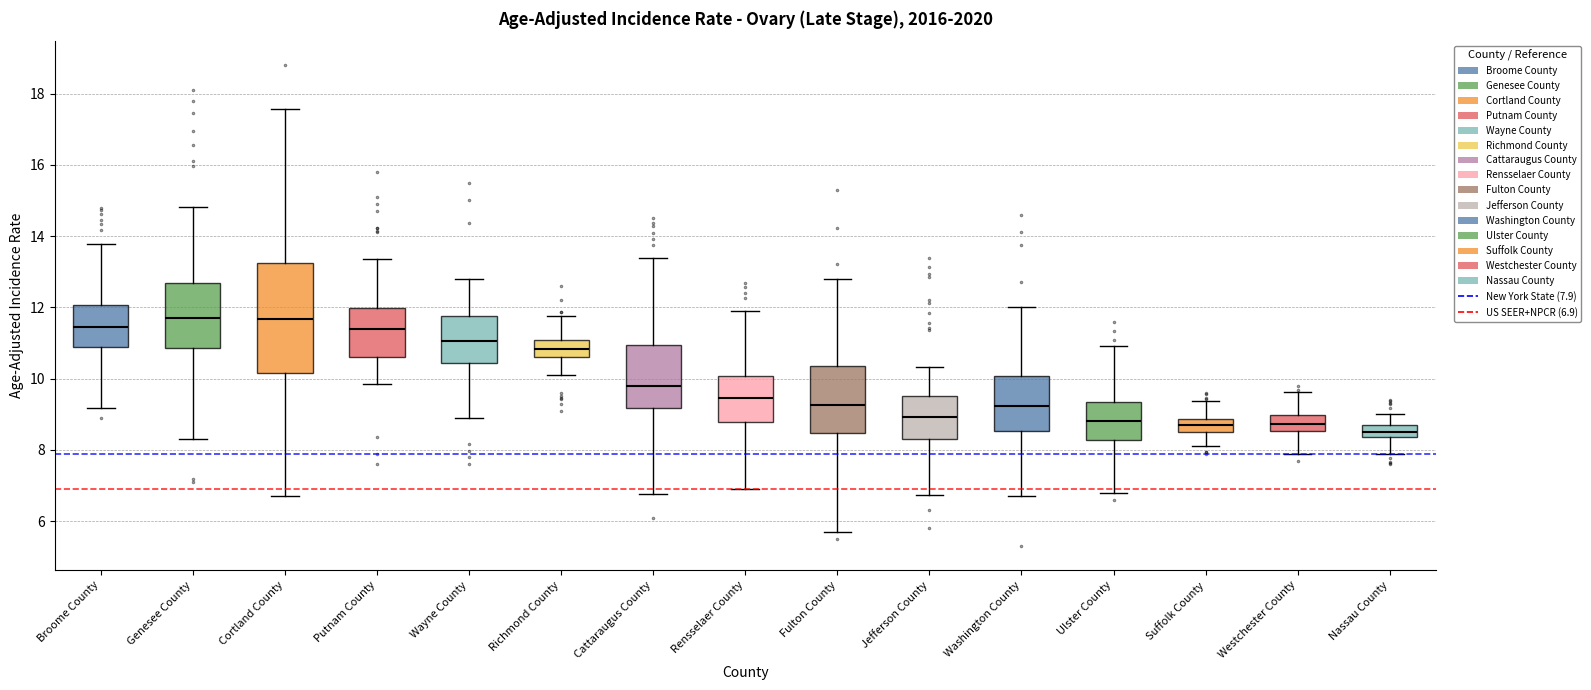

Reading left to right, transcribe this box plot: for each box, give where its median line is, the range the box spans, and where its two whiskers end, as read against the y-axis. The values are not printed on the chart, so give them approximately, as read against the axis.

Broome County: median 11.4, box 11.0 to 12.0, whiskers 9.2 to 13.8
Genesee County: median 11.8, box 10.8 to 12.6, whiskers 8.4 to 14.8
Cortland County: median 11.6, box 10.2 to 13.2, whiskers 6.8 to 17.6
Putnam County: median 11.4, box 10.6 to 12.0, whiskers 9.8 to 13.4
Wayne County: median 11.0, box 10.4 to 11.8, whiskers 8.8 to 12.8
Richmond County: median 10.8, box 10.6 to 11.0, whiskers 10.2 to 11.8
Cattaraugus County: median 9.8, box 9.2 to 11.0, whiskers 6.8 to 13.4
Rensselaer County: median 9.4, box 8.8 to 10.0, whiskers 7.0 to 12.0
Fulton County: median 9.2, box 8.4 to 10.4, whiskers 5.6 to 12.8
Jefferson County: median 9.0, box 8.4 to 9.6, whiskers 6.8 to 10.4
Washington County: median 9.2, box 8.6 to 10.0, whiskers 6.6 to 12.0
Ulster County: median 8.8, box 8.2 to 9.4, whiskers 6.8 to 11.0
Suffolk County: median 8.8 (inside the box), box 8.6 to 8.8, whiskers 8.2 to 9.4
Westchester County: median 8.8, box 8.6 to 9.0, whiskers 7.8 to 9.6
Nassau County: median 8.4 (inside the box), box 8.4 to 8.6, whiskers 8.0 to 9.0